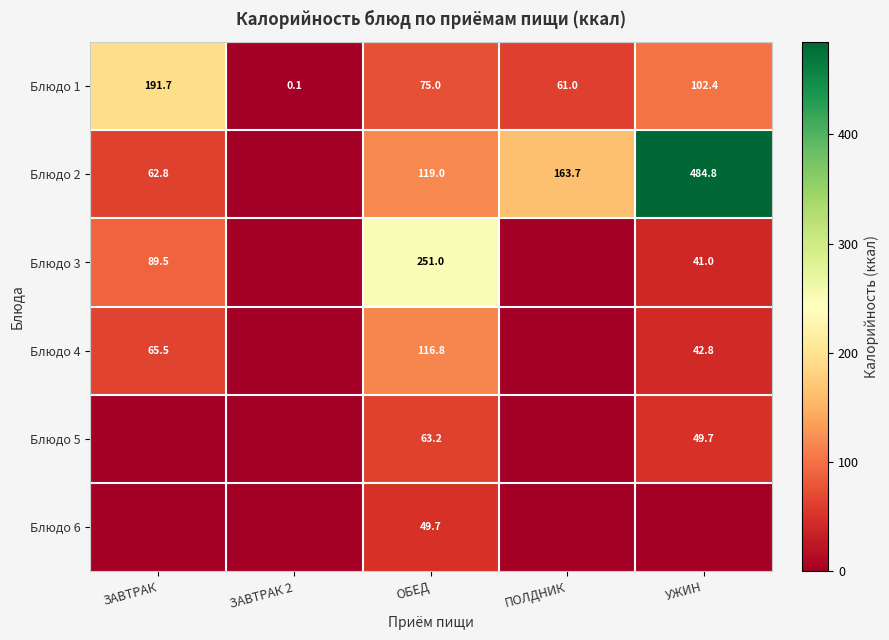

How many series are shown in this chart?

6